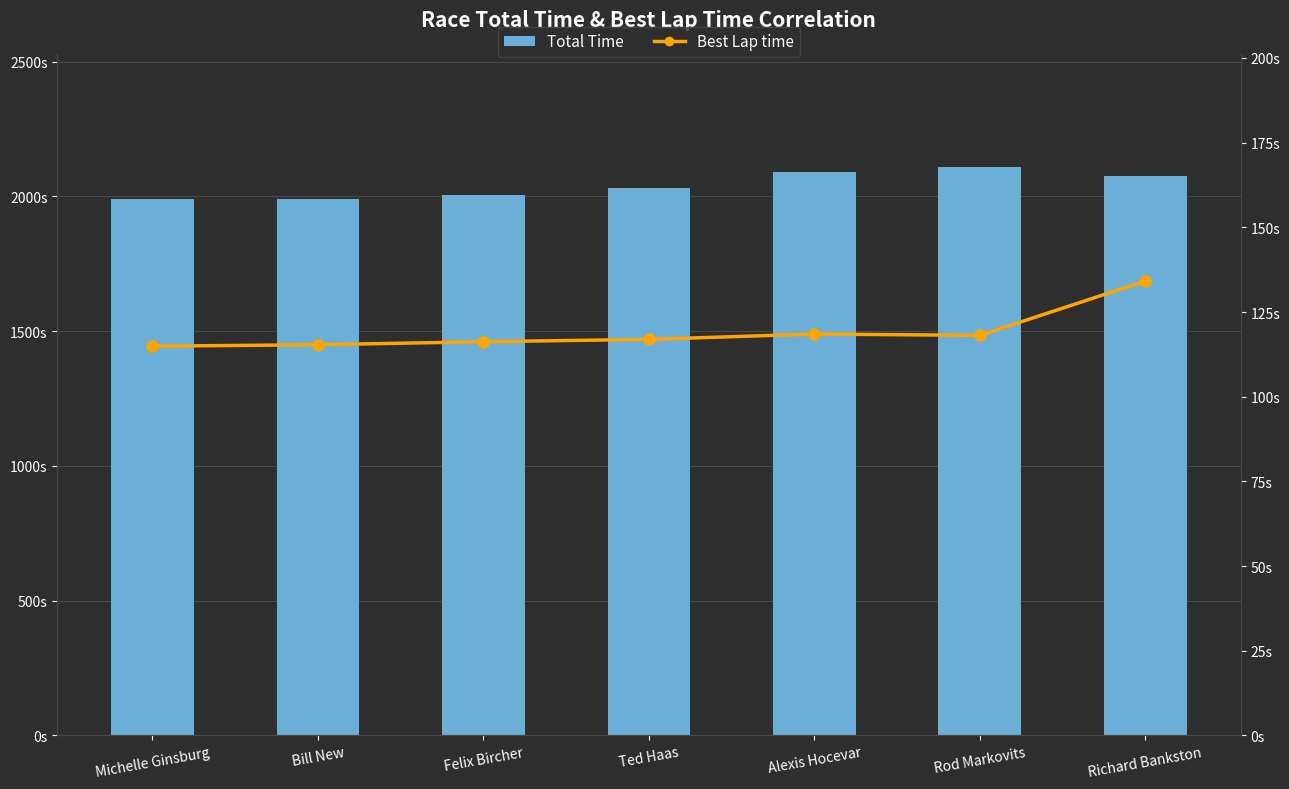

The Total Time series shows 2090.6 at Alexis Hocevar. True or false?

True